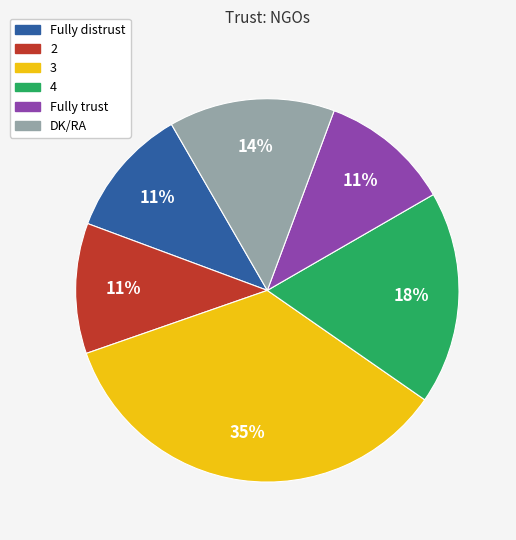

Is the sum of 3 and Fully trust greater than half?

No